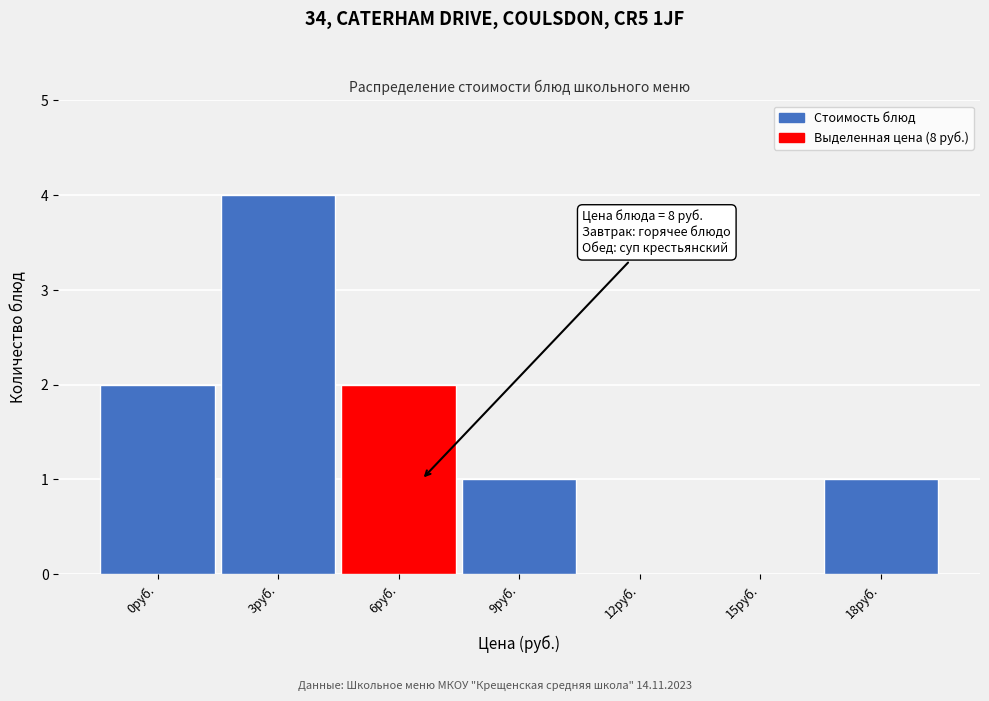

Reading left to right, what are all the values shown in this chart?

0руб.=2	3руб.=4	6руб.=2	9руб.=1	12руб.=0	15руб.=0	18руб.=1